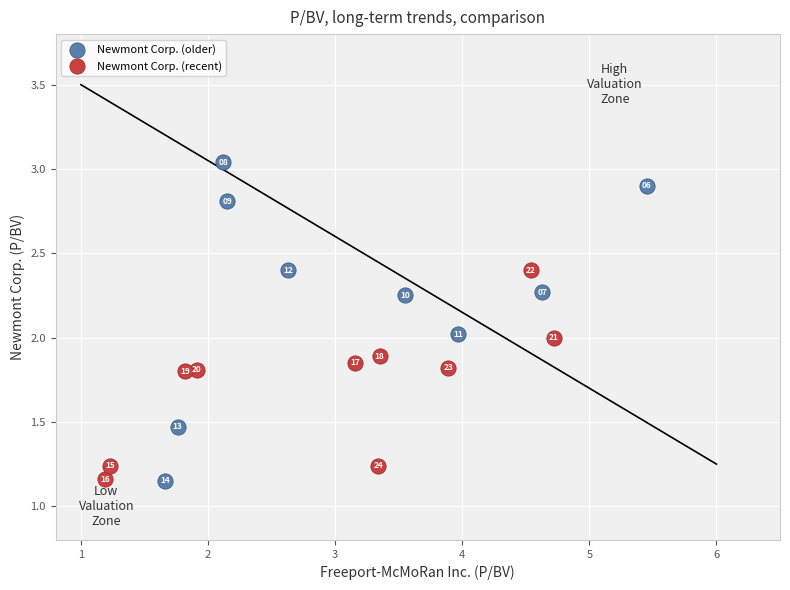

What are all the series names shown in the legend?

Newmont Corp. (older), Newmont Corp. (recent)